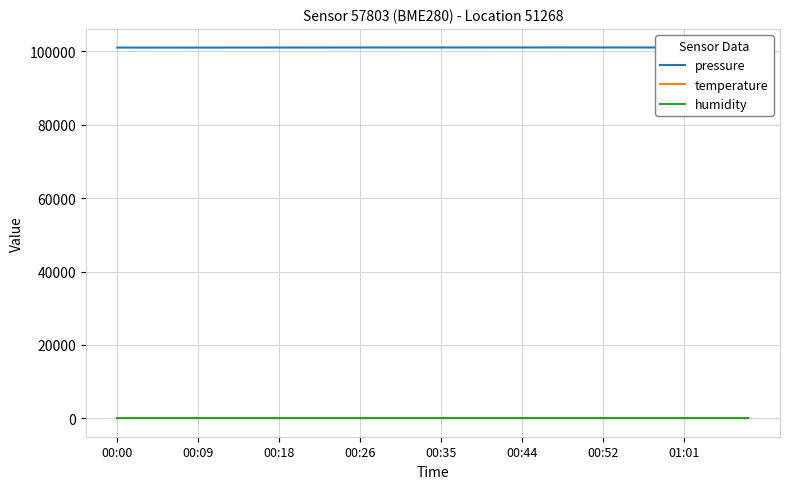

Which series changed the most between 35 and 38?

pressure